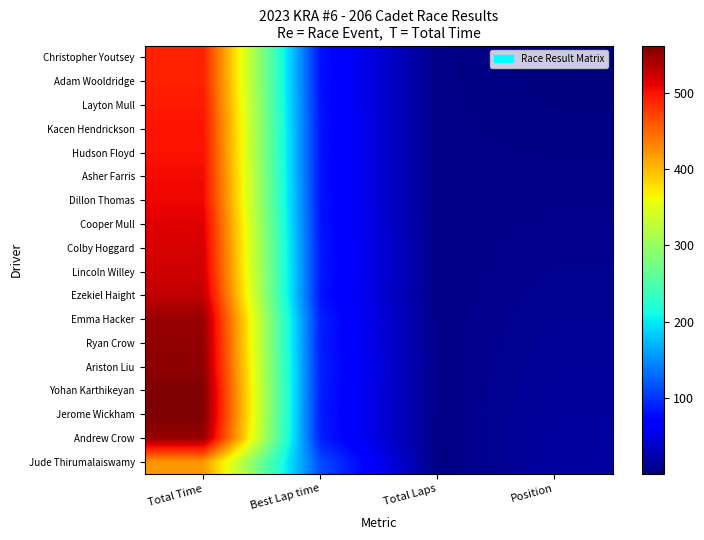

Reading left to right, what are all the values shown in this chart?

Christopher Youtsey: Total Time=490.5	Best Lap time=80.3	Total Laps=6.0	Position=1.0
Adam Wooldridge: Total Time=490.7	Best Lap time=80.1	Total Laps=6.0	Position=2.0
Layton Mull: Total Time=495.1	Best Lap time=80.9	Total Laps=6.0	Position=3.0
Kacen Hendrickson: Total Time=499.5	Best Lap time=81.6	Total Laps=6.0	Position=4.0
Hudson Floyd: Total Time=500.1	Best Lap time=81.5	Total Laps=6.0	Position=5.0
Asher Farris: Total Time=504.4	Best Lap time=81.8	Total Laps=6.0	Position=6.0
Dillon Thomas: Total Time=506.4	Best Lap time=82.0	Total Laps=6.0	Position=7.0
Cooper Mull: Total Time=514.4	Best Lap time=82.5	Total Laps=6.0	Position=8.0
Colby Hoggard: Total Time=518.4	Best Lap time=84.4	Total Laps=6.0	Position=9.0
Lincoln Willey: Total Time=520.7	Best Lap time=84.9	Total Laps=6.0	Position=10.0
Ezekiel Haight: Total Time=530.2	Best Lap time=81.5	Total Laps=6.0	Position=11.0
Emma Hacker: Total Time=548.3	Best Lap time=88.4	Total Laps=6.0	Position=12.0
Ryan Crow: Total Time=551.5	Best Lap time=86.9	Total Laps=6.0	Position=13.0
Ariston Liu: Total Time=553.8	Best Lap time=89.4	Total Laps=6.0	Position=14.0
Yohan Karthikeyan: Total Time=561.1	Best Lap time=87.4	Total Laps=6.0	Position=15.0
Jerome Wickham: Total Time=561.5	Best Lap time=86.6	Total Laps=6.0	Position=16.0
Andrew Crow: Total Time=549.6	Best Lap time=88.2	Total Laps=5.0	Position=17.0
Jude Thirumalaiswamy: Total Time=420.6	Best Lap time=113.0	Total Laps=3.0	Position=18.0